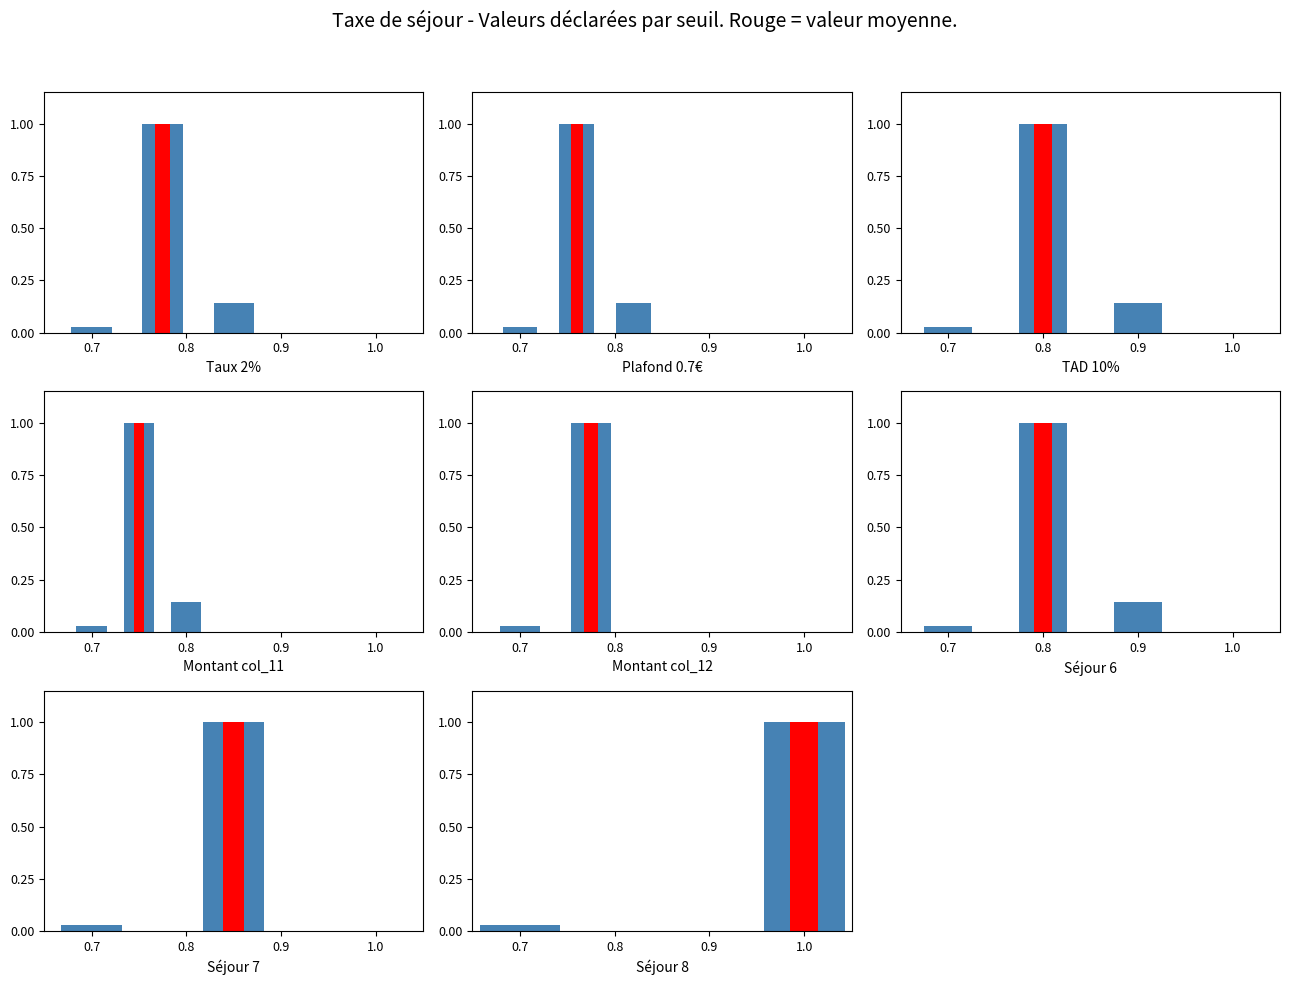

What is the difference between the maximum and minimum values?

1.0